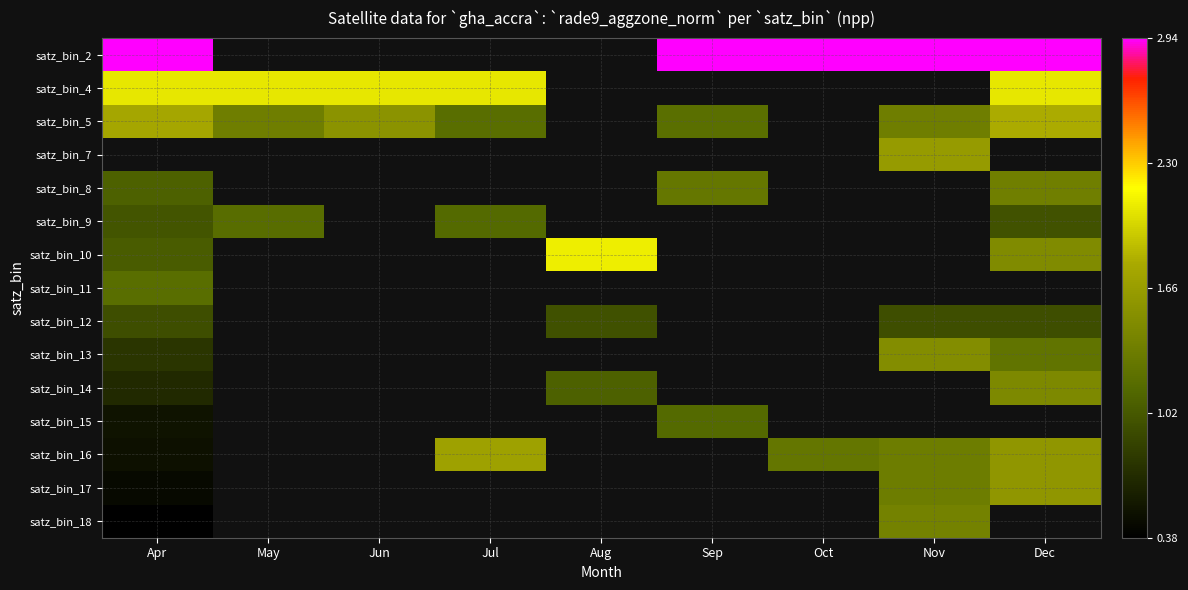

What is the minimum value for satz_bin_5?

1.2